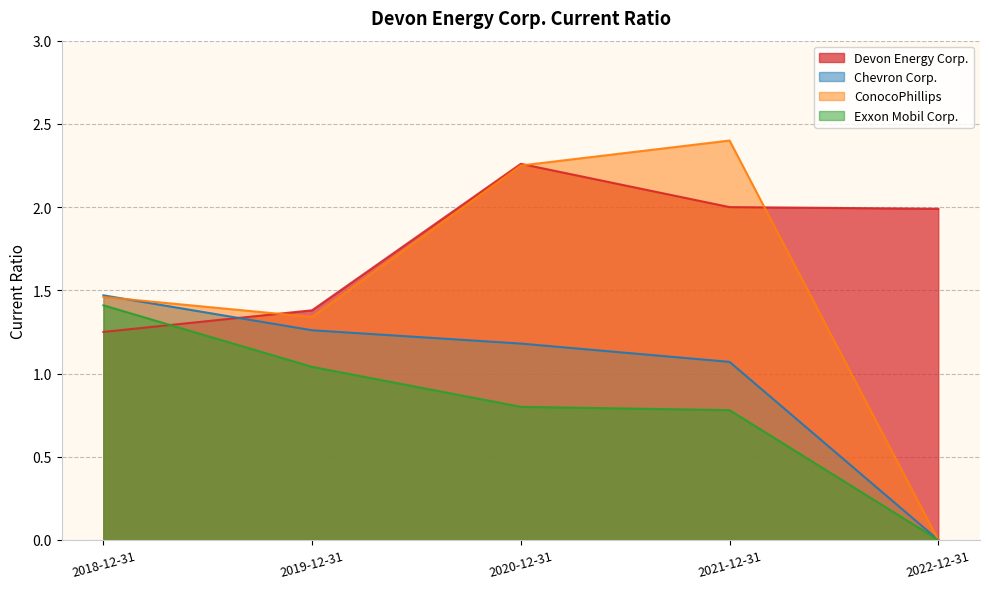

Rank the series by their maximum value, from lowest to highest.

Exxon Mobil Corp., Chevron Corp., Devon Energy Corp., ConocoPhillips